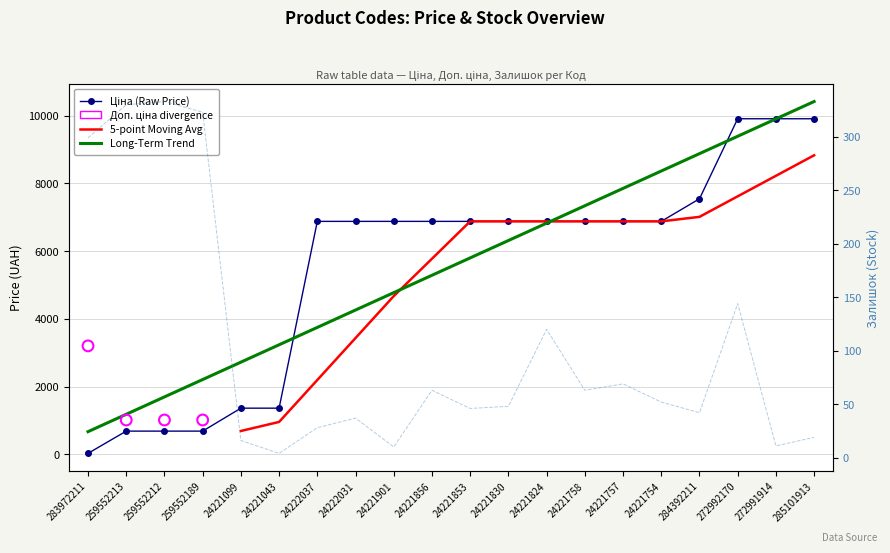

What is the total value across all series at 24221856?

6942.5